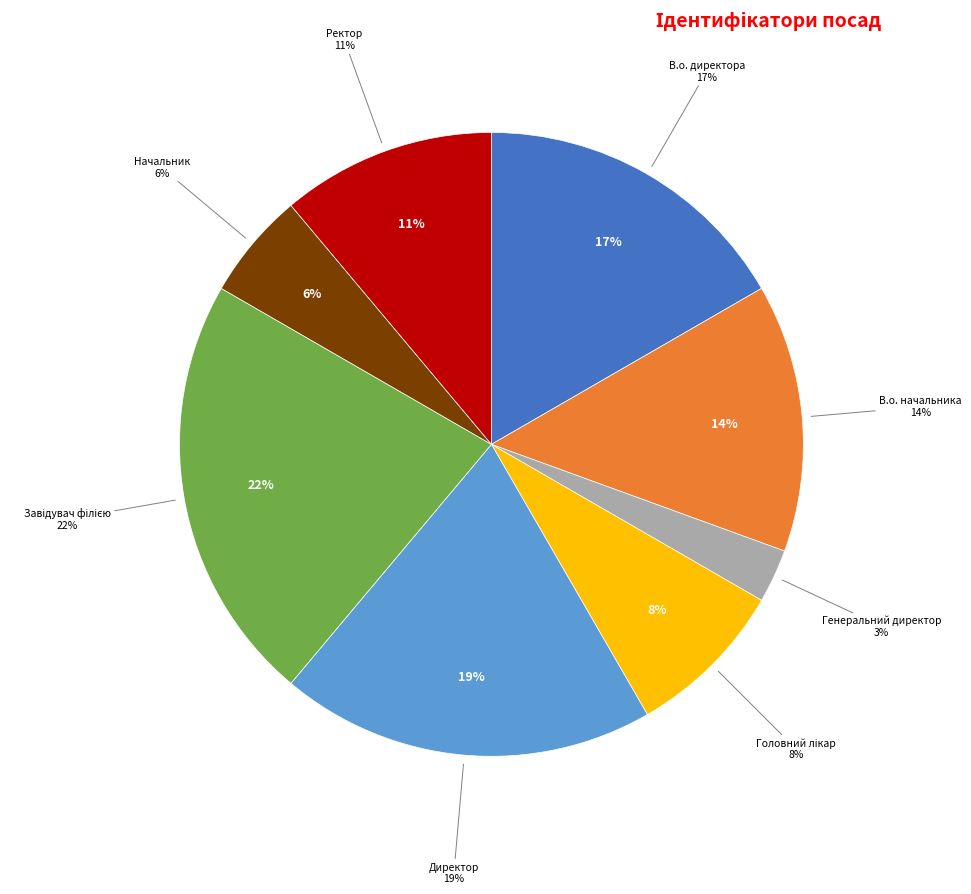

Does Директор represent more than half of the total?

No